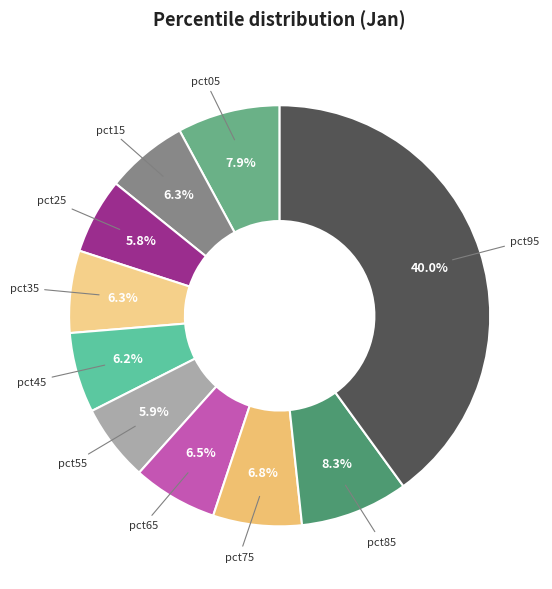

Count the number of slices in the pie.

10